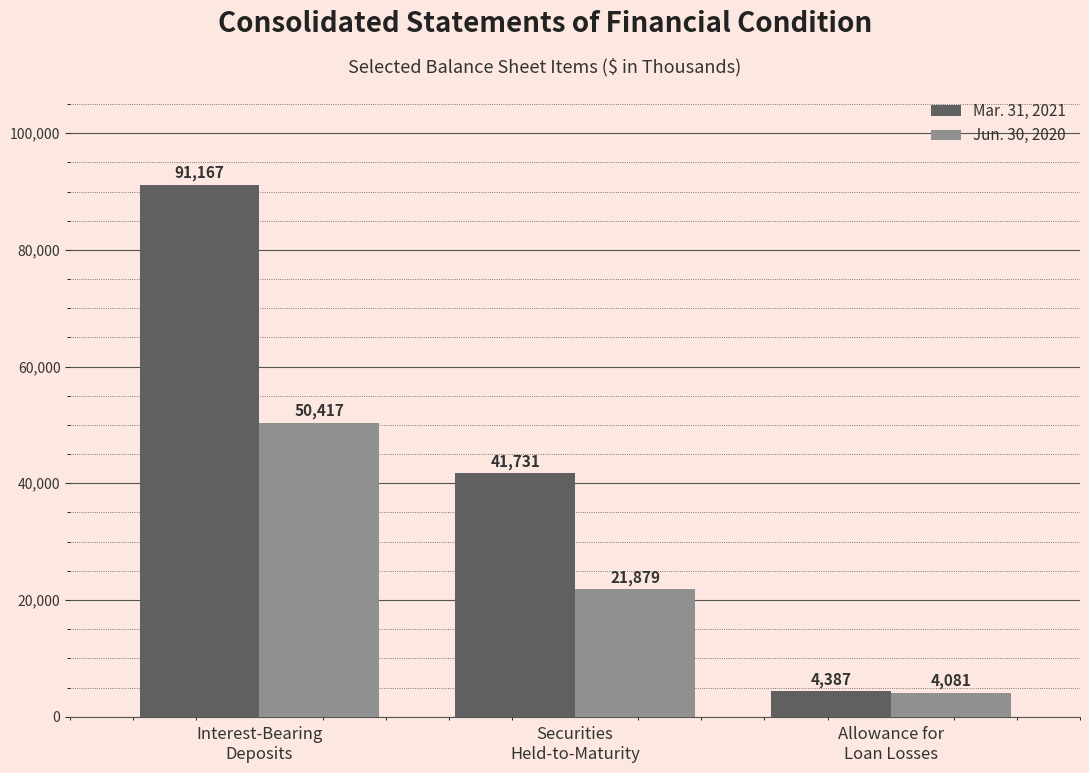

List the series in order of their overall mean, lowest first.

Jun. 30, 2020, Mar. 31, 2021